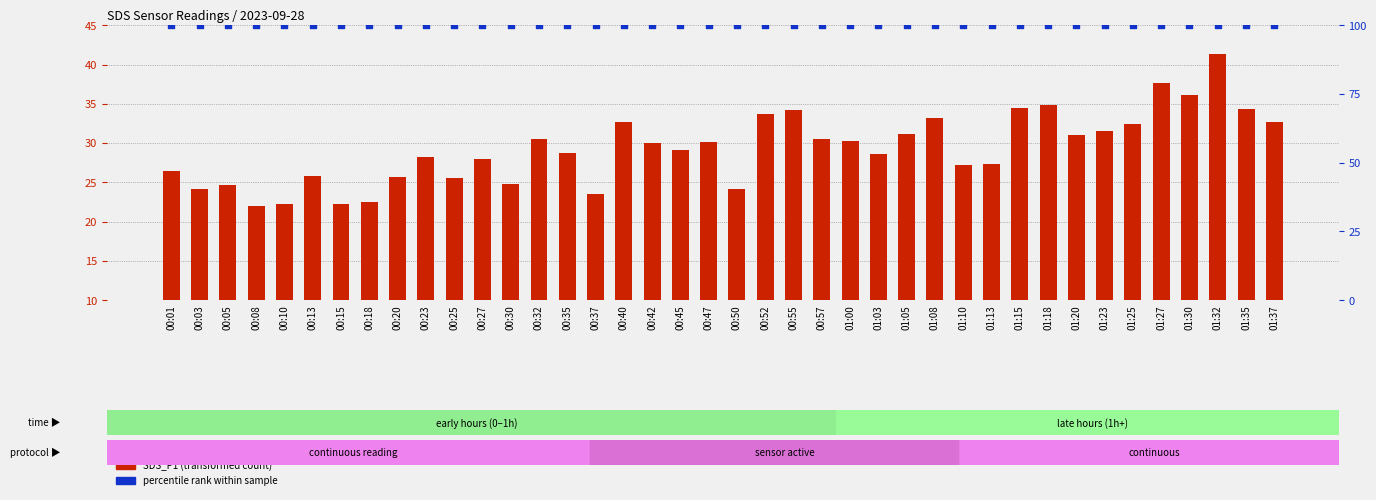

Which series has the largest Y range (max minus min)?

SDS_P1 (transformed count)